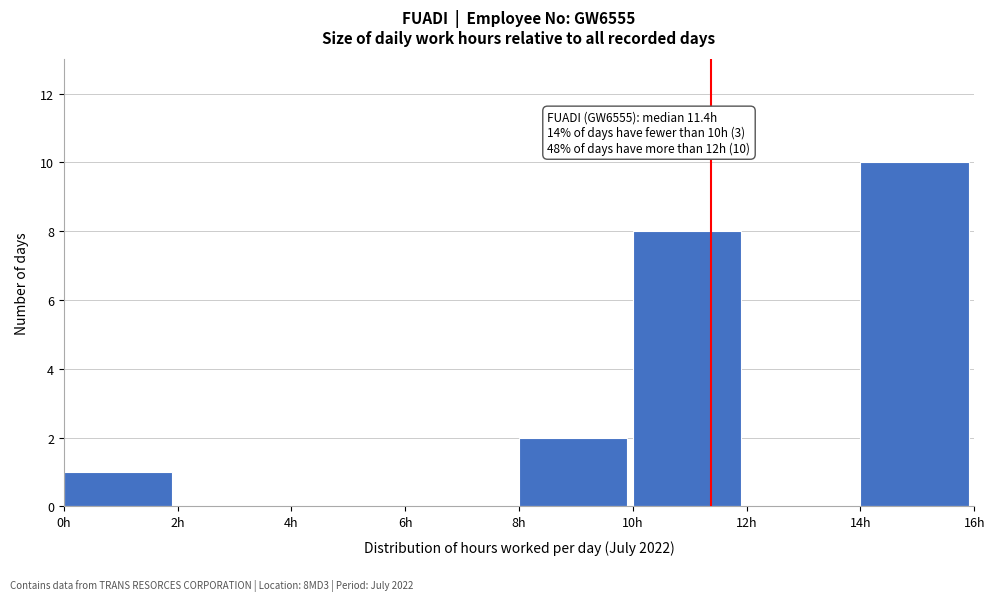

Over which range of the x-axis is the bar tallest?

14 to 16